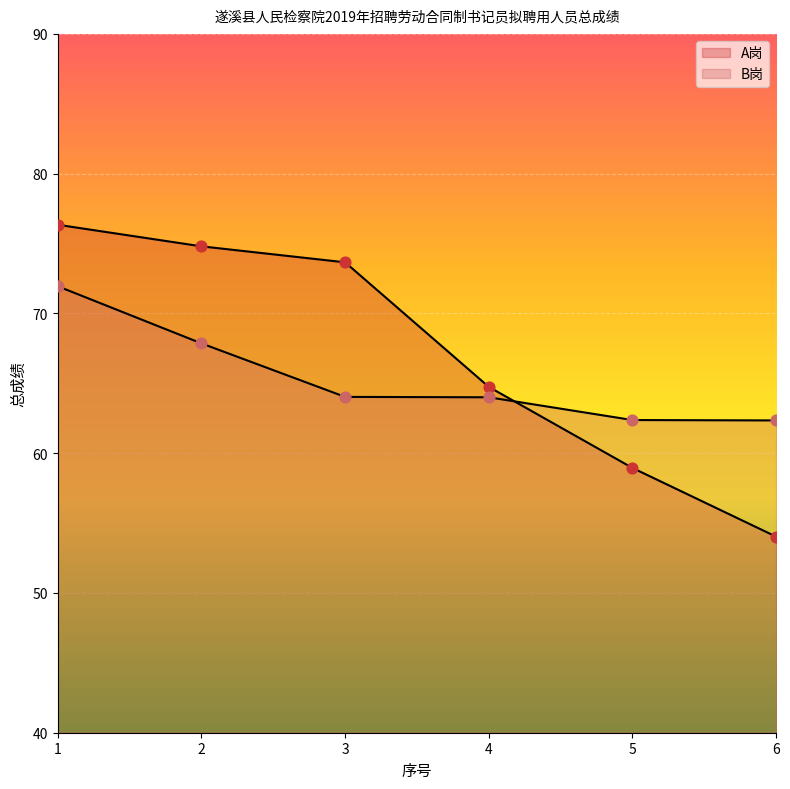

Which series reaches the minimum Y coordinate?

A岗